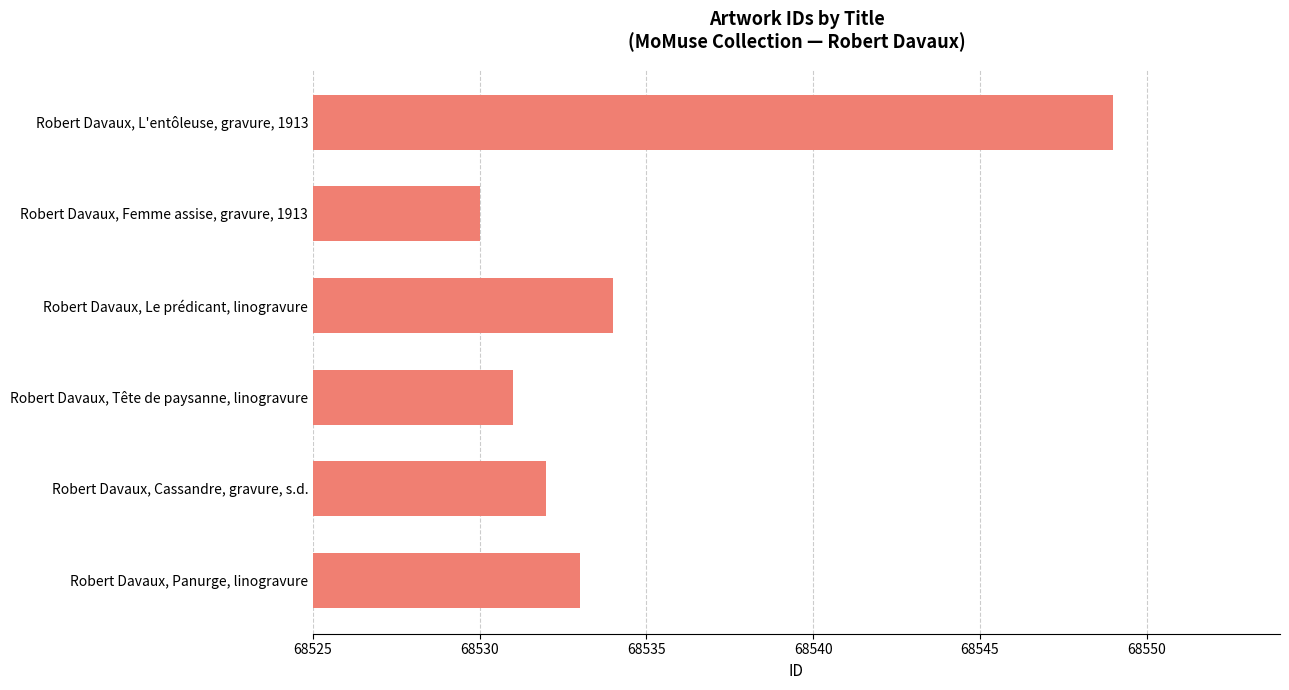

List the labels in order of value, smallest first.

Robert Davaux, Femme assise, gravure, 1913, Robert Davaux, Tête de paysanne, linogravure, Robert Davaux, Cassandre, gravure, s.d., Robert Davaux, Panurge, linogravure, Robert Davaux, Le prédicant, linogravure, Robert Davaux, L'entôleuse, gravure, 1913